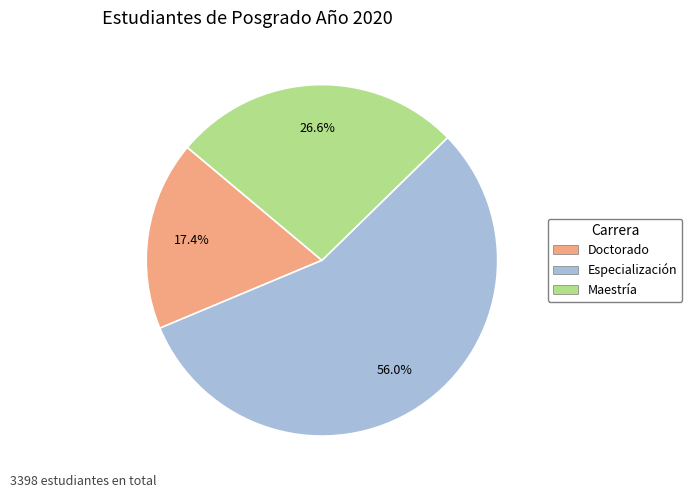

Which category has the biggest portion of the pie?

Especialización